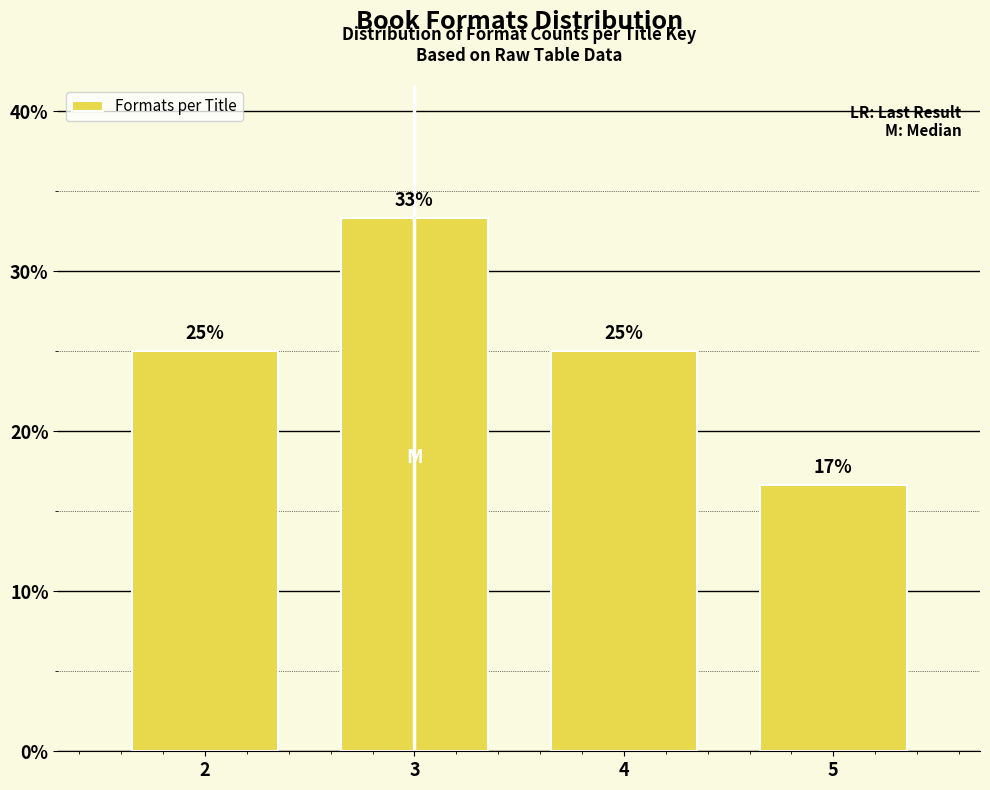

Which category has the lowest value across all series?

5